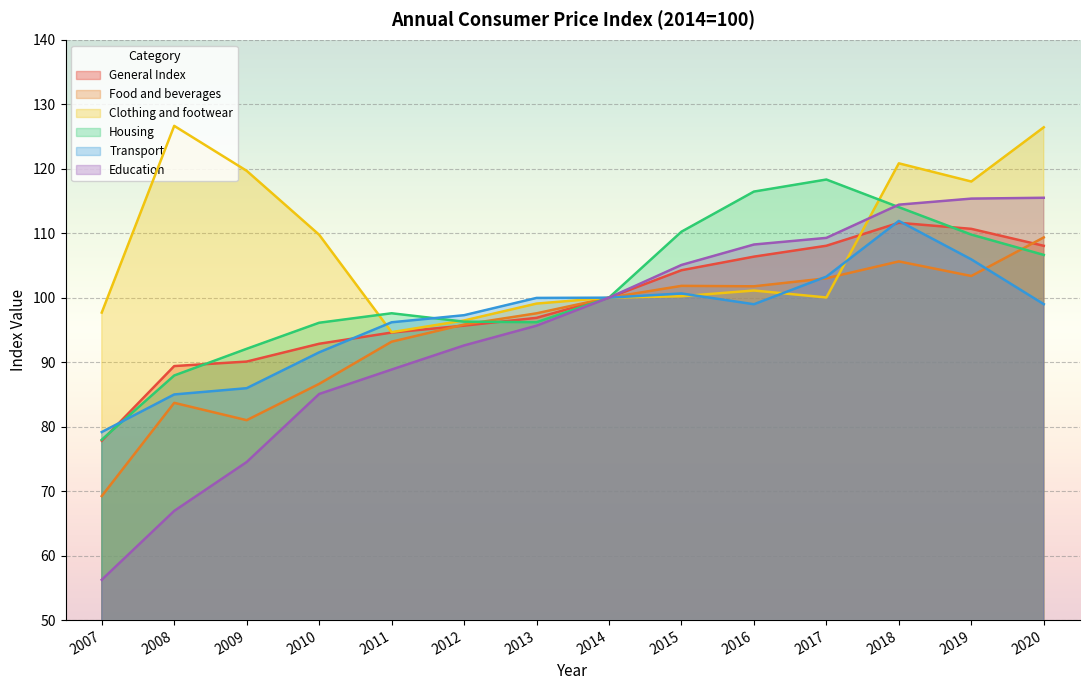

Between 2016 and 2015, which is larger?

2016